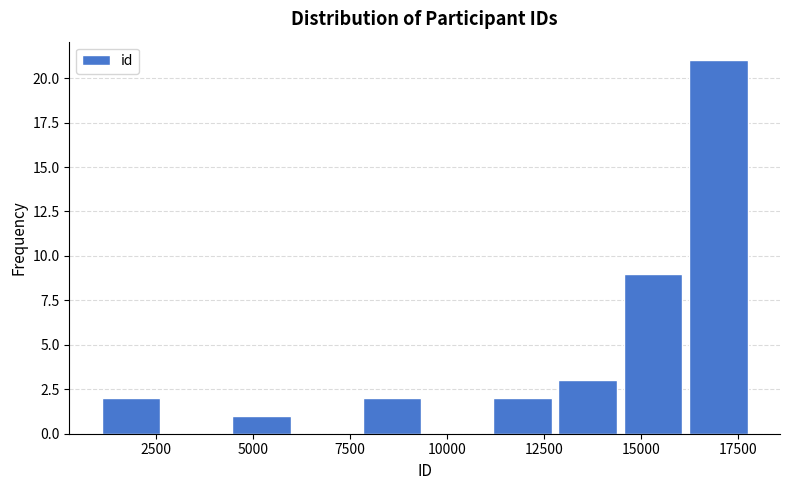

Read against the x-axis, roughly where is the centre of the tallest bar?

17000